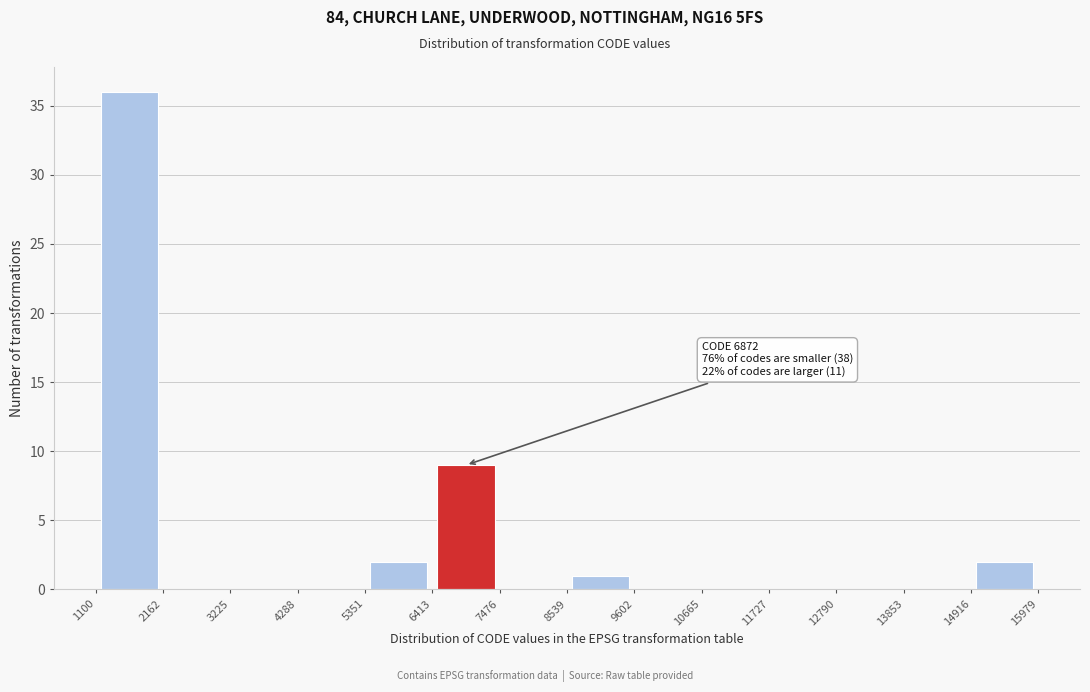

Over which range of the x-axis is the bar tallest?

1100 to 2162